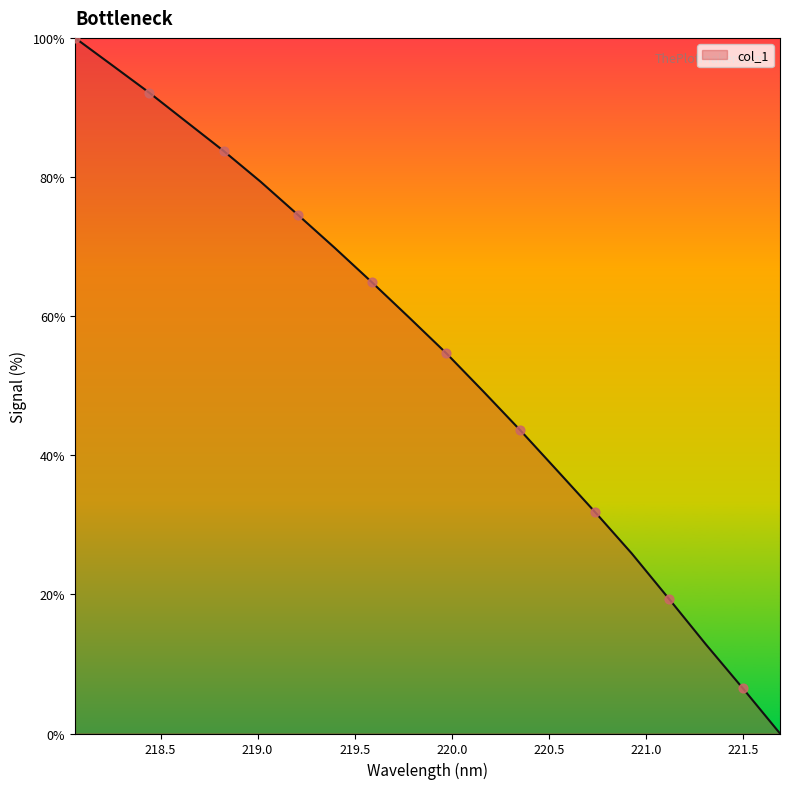

What is the greatest value displayed?

100.0